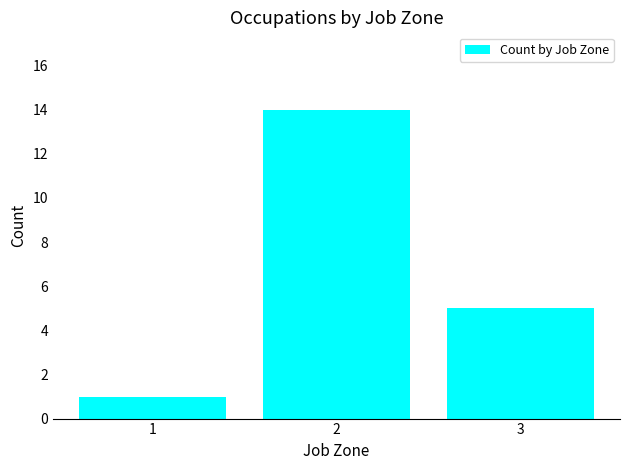

Which label corresponds to the largest value in the chart?

2